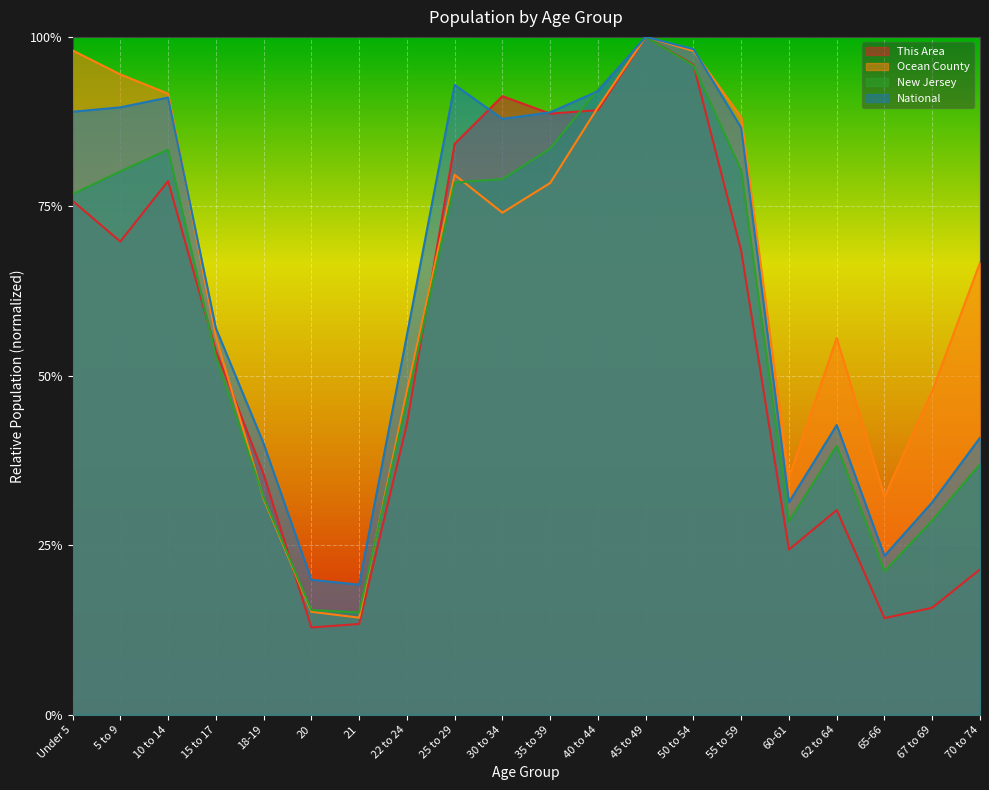

How many lines are shown in the chart?

4